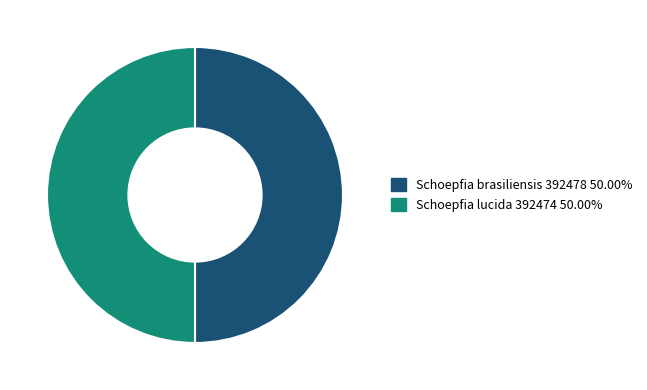

Approximately how many times larger is the value at Schoepfia lucida 392474 compared to Schoepfia brasiliensis 392478?

1.0